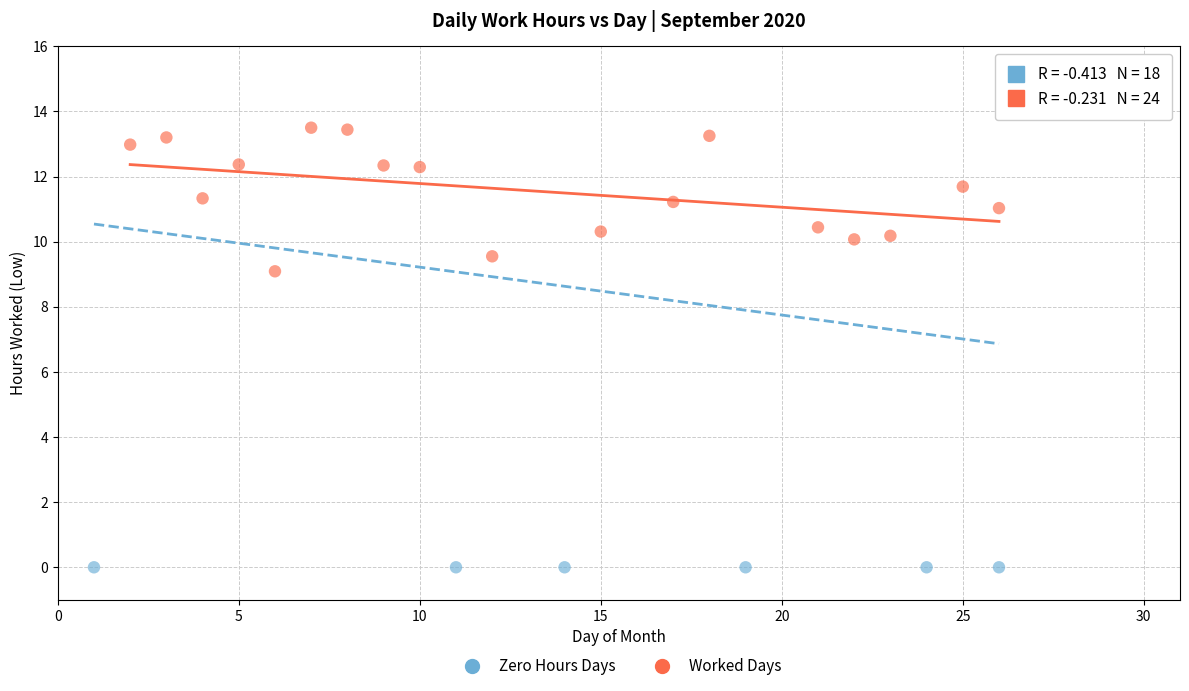

Which series reaches the minimum Y coordinate?

Zero Hours Days